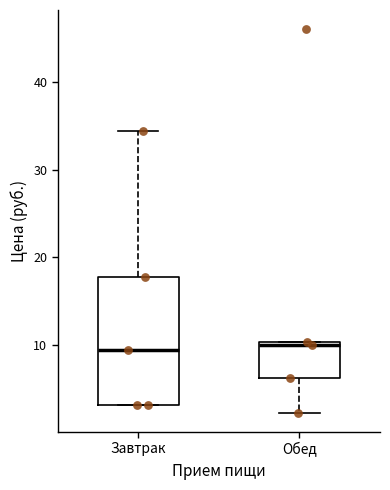

Reading left to right, read every box against the y-axis: the position of its median line, the range the box covers, and the ends of its whiskers. The values are not printed on the chart, so give them approximately, as read against the axis.

Завтрак: median 10, box 3 to 18, whiskers 3 to 34
Обед: median 10 (just below the box's upper edge), box 6 to 10, whiskers 2 to 10